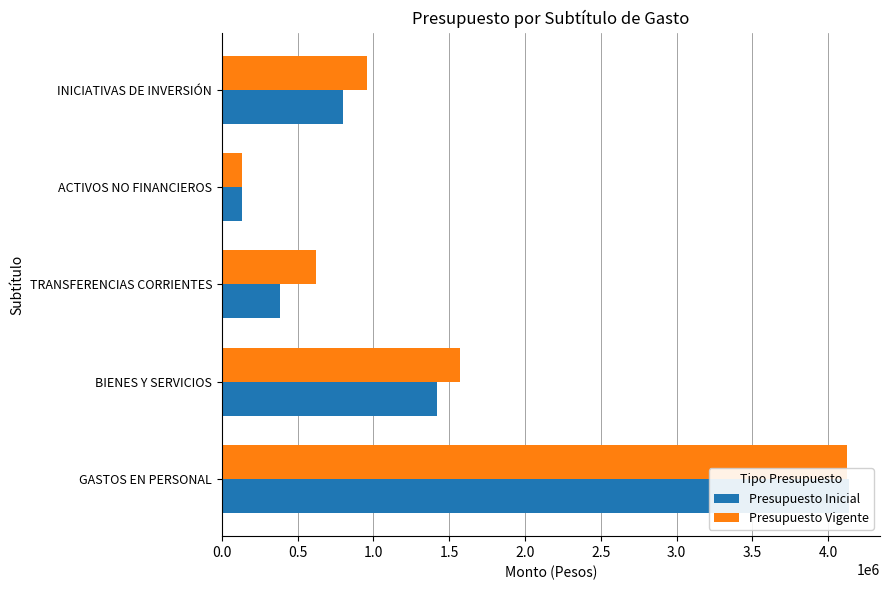

How many distinct data groups are displayed?

2